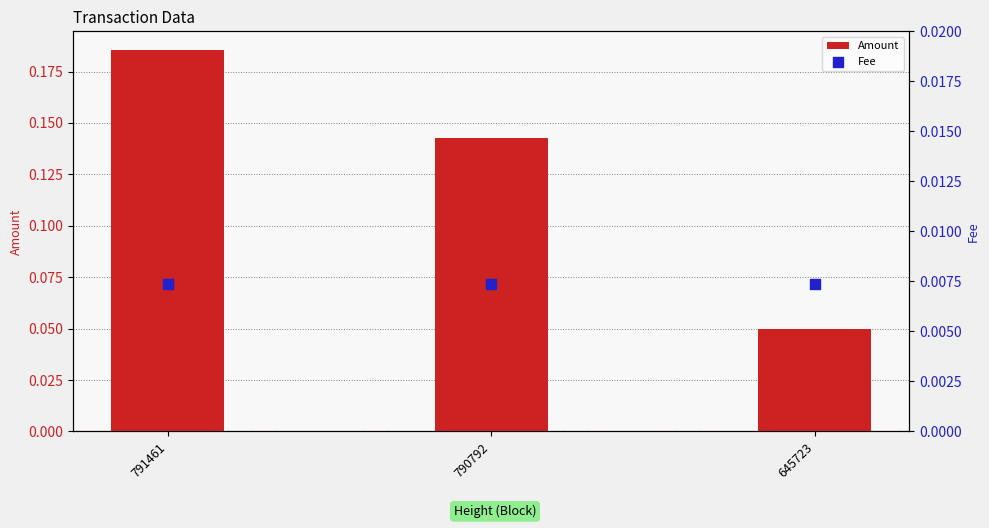

Which series has the widest spread of Y values?

Amount